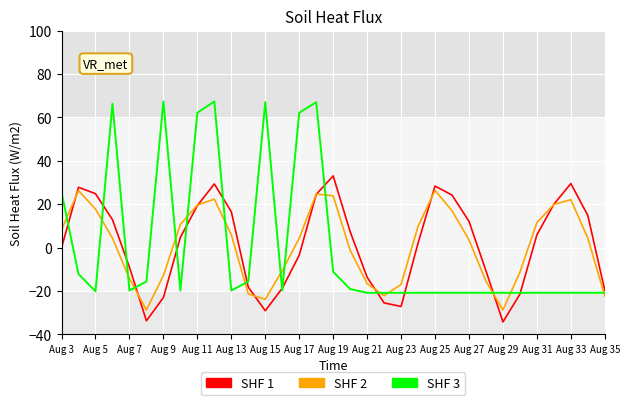

Rank the series by their maximum value, from lowest to highest.

SHF 2, SHF 1, SHF 3